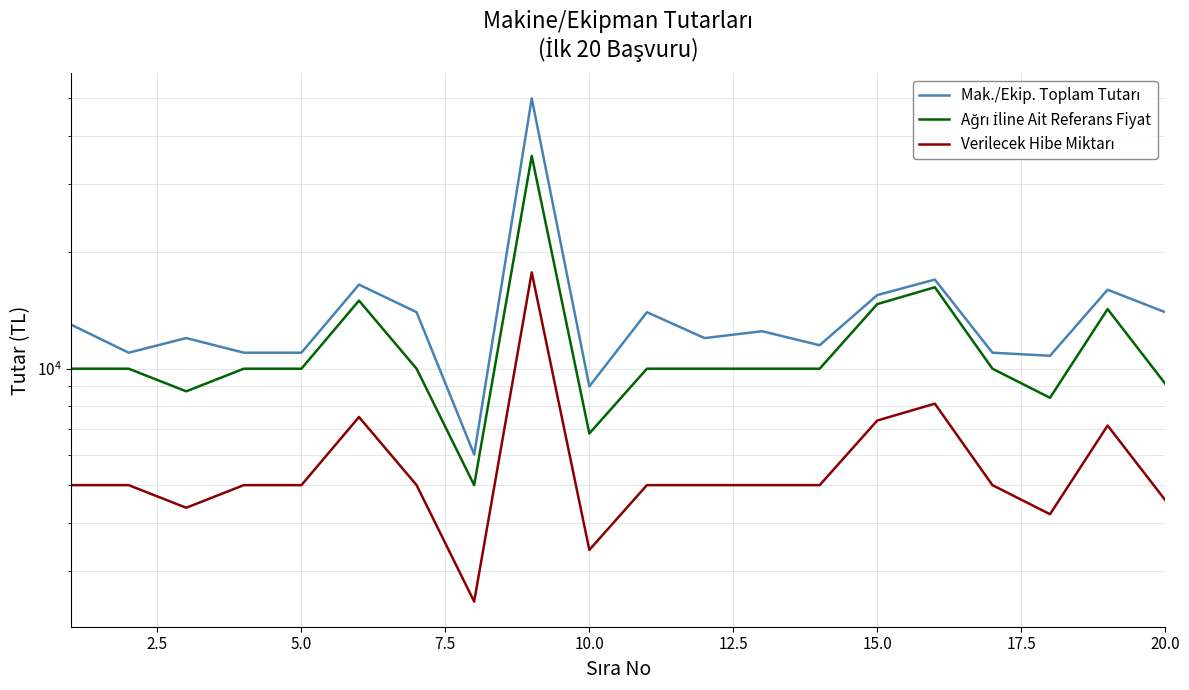

The value of Mak./Ekip. Toplam Tutarı at 15.0 is 24200. True or false?

False